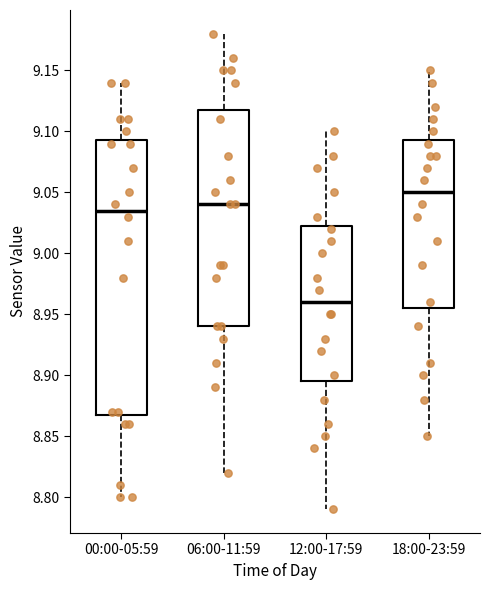

Reading left to right, transcribe this box plot: for each box, give where its median line is, the range the box spans, and where its two whiskers end, as read against the y-axis. The values are not printed on the chart, so give them approximately, as read against the axis.

00:00-05:59: median 9.035, box 8.870 to 9.095, whiskers 8.800 to 9.140
06:00-11:59: median 9.040, box 8.940 to 9.120, whiskers 8.820 to 9.180
12:00-17:59: median 8.960, box 8.895 to 9.025, whiskers 8.790 to 9.100
18:00-23:59: median 9.050, box 8.955 to 9.095, whiskers 8.850 to 9.150